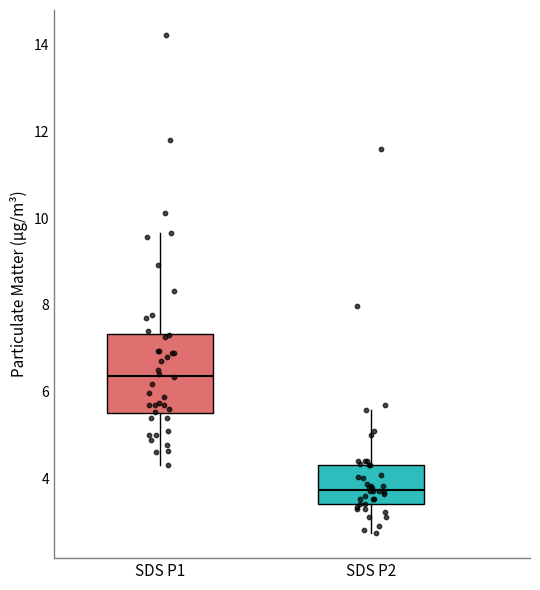

Reading left to right, transcribe this box plot: for each box, give where its median line is, the range the box spans, and where its two whiskers end, as read against the y-axis. The values are not printed on the chart, so give them approximately, as read against the axis.

SDS P1: median 6.4, box 5.4 to 7.4, whiskers 4.4 to 9.6
SDS P2: median 3.8, box 3.4 to 4.4, whiskers 2.8 to 5.6